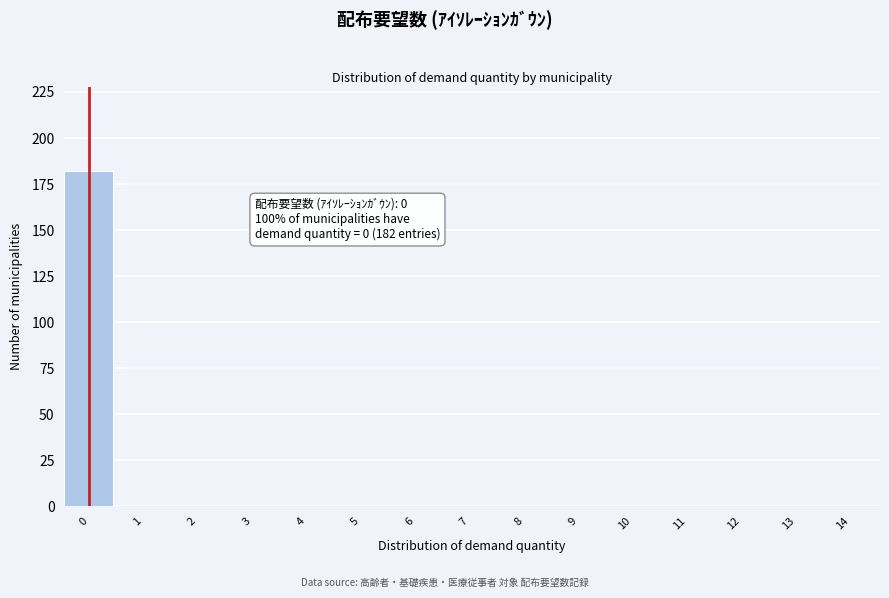

Reading right to left, list all the values displayed in this chart.

14=0	13=0	12=0	11=0	10=0	9=0	8=0	7=0	6=0	5=0	4=0	3=0	2=0	1=0	0=182